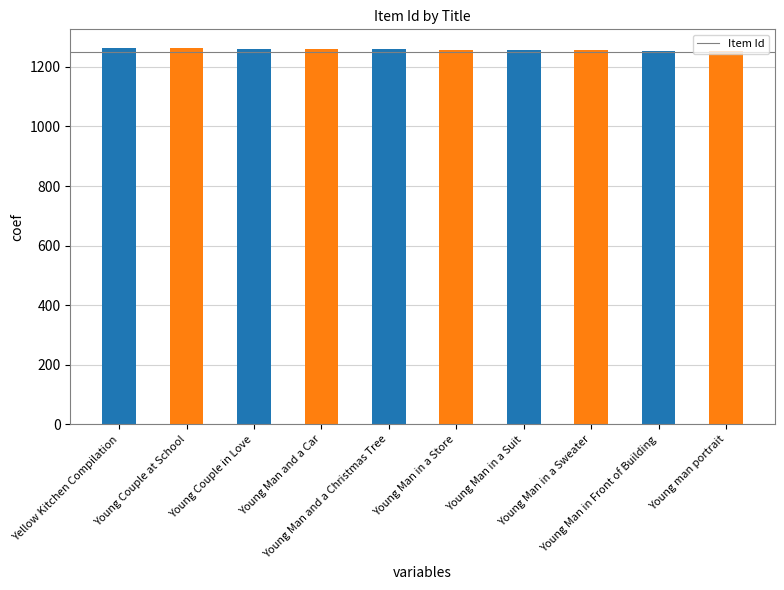

What is the maximum value shown in the chart?

1263